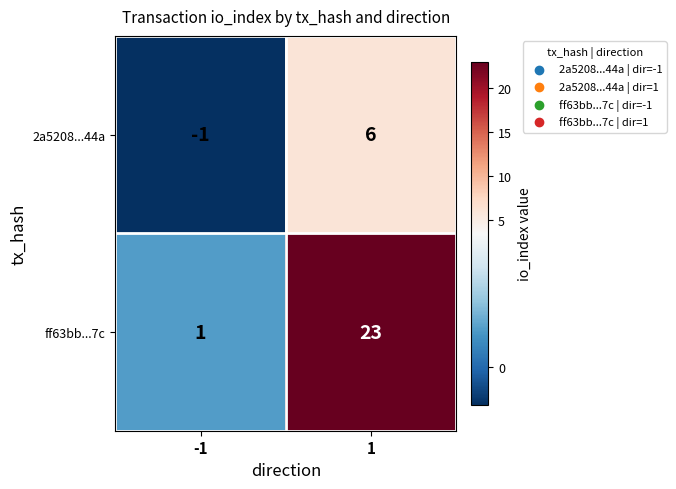

Is it true that ff63bb...7c equals 1 at -1?

True